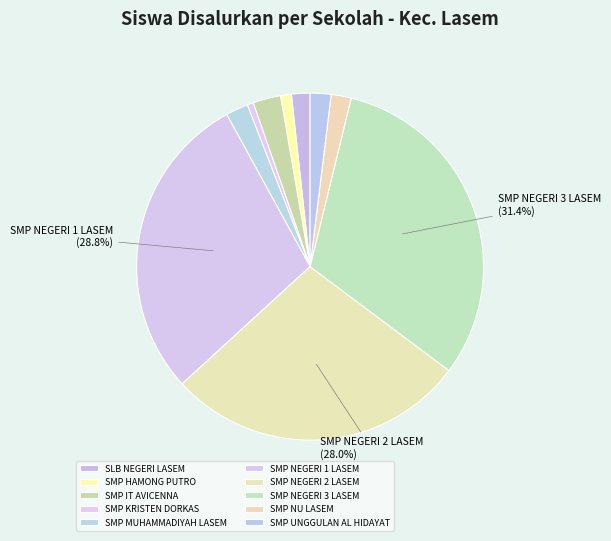

Which slice is the largest?

SMP NEGERI 3 LASEM